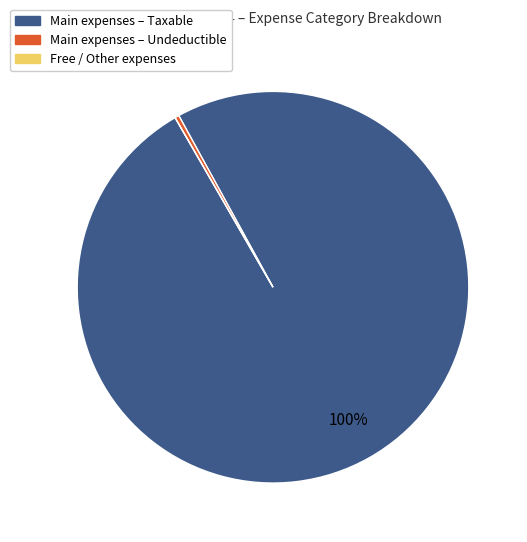

True or false: Main expenses – Undeductible accounts for 8% of the total.

False